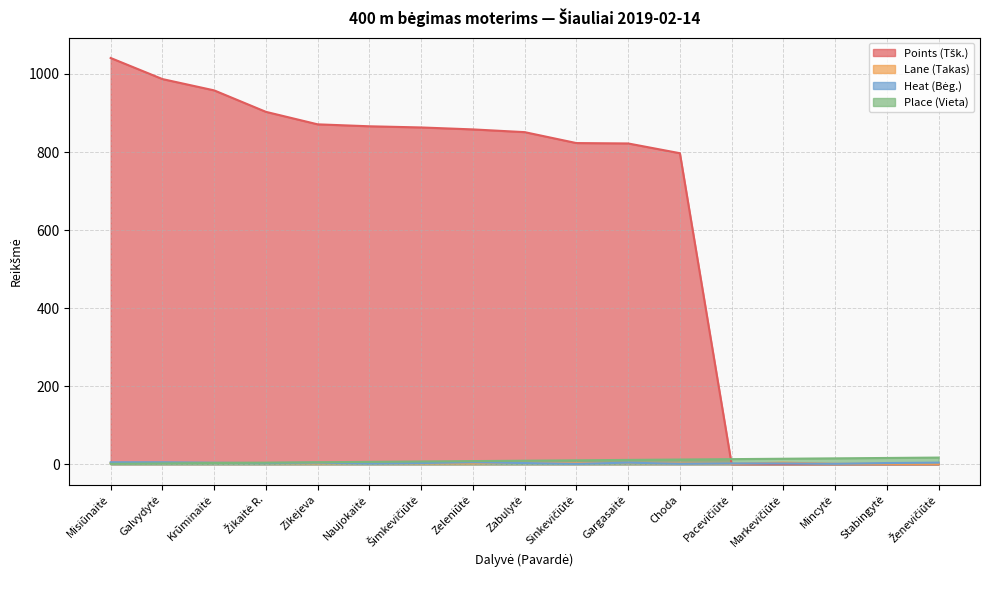

True or false: Points (Tšk.) has more than 2 points higher than both neighbors.

False